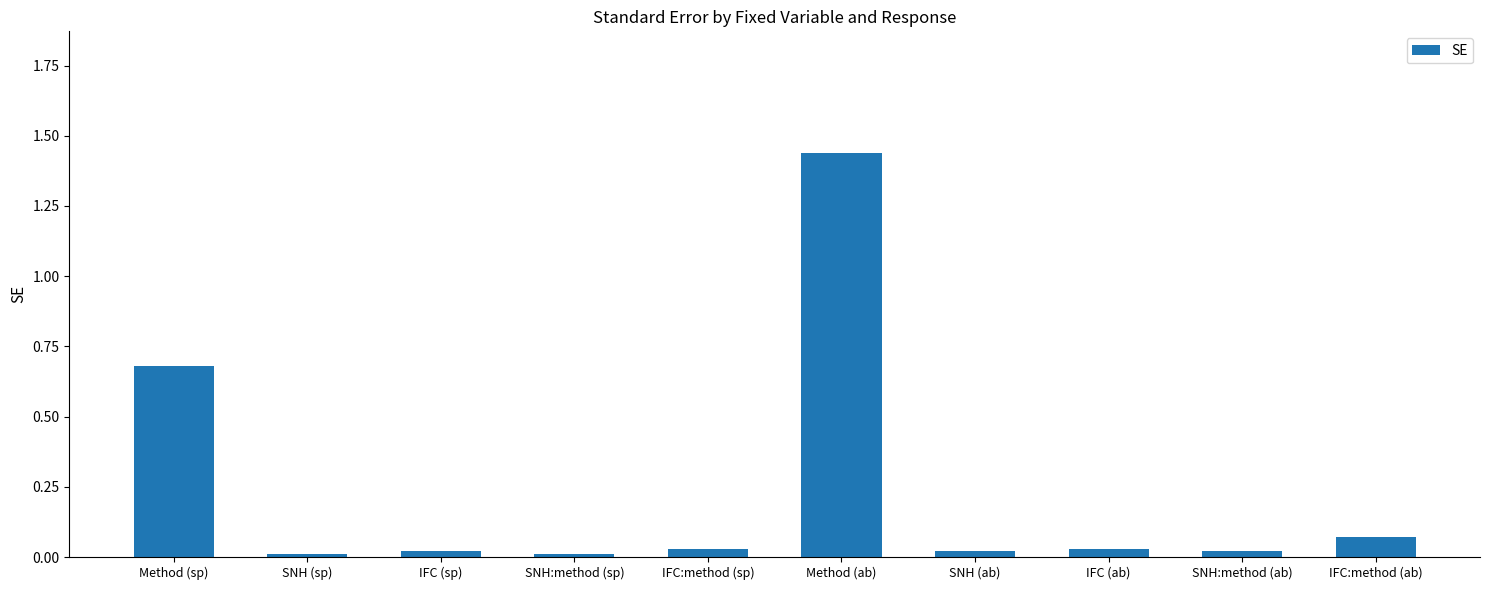

Is it true that the value at SNH (ab) is 0.0?

True